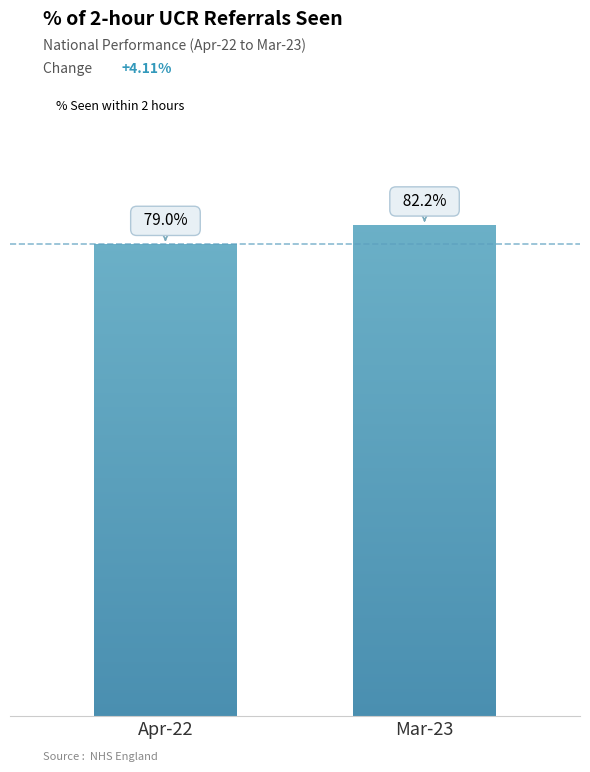

What is the value of the 1st bar from the left?

0.8